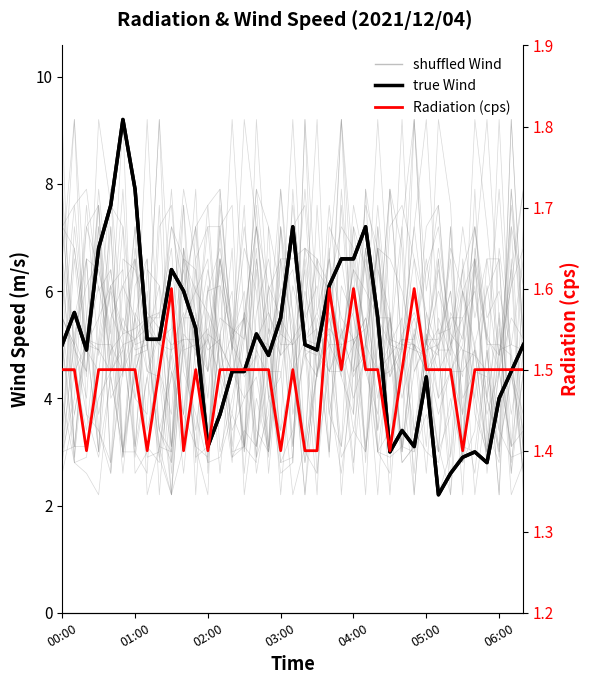

What is the difference between the maximum and minimum values in the Radiation (cps) series?

0.2